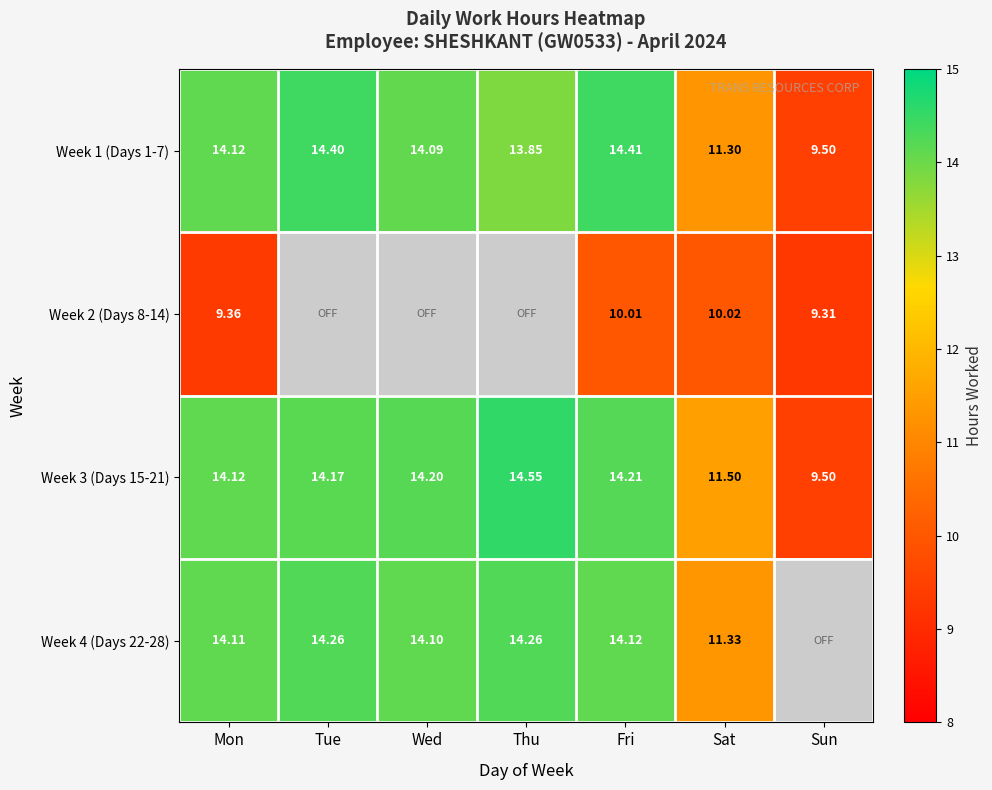

What is the minimum value for Week 1 (Days 1-7)?

9.5